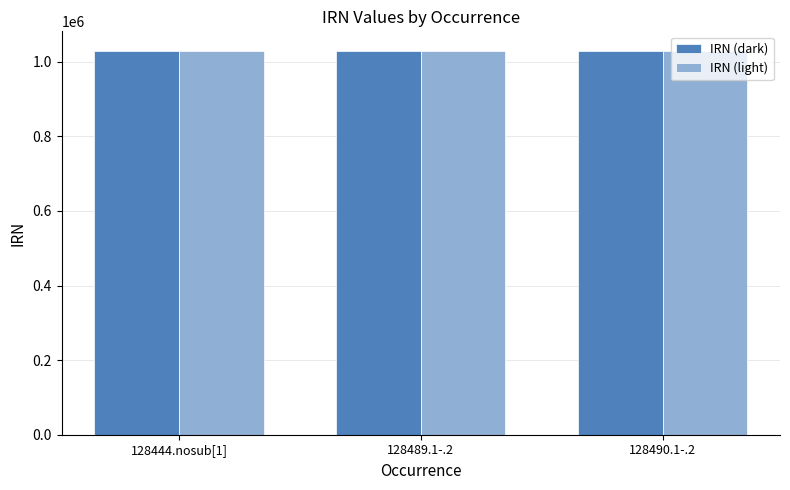

What are all the series names shown in the legend?

IRN (dark), IRN (light)